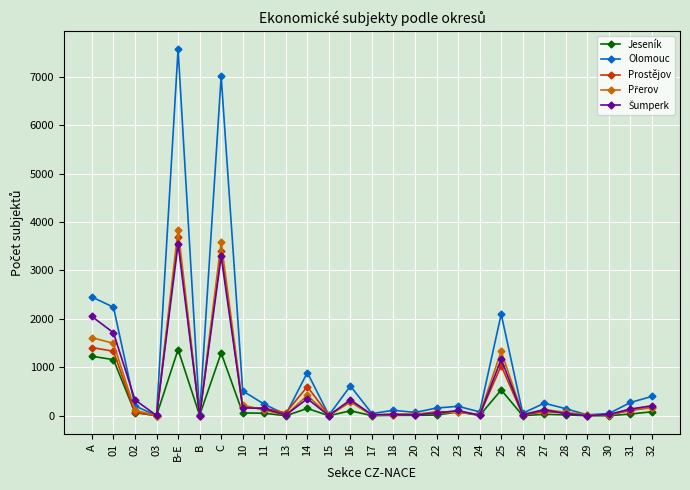

Which series changed the most between B-E and 30?

Olomouc